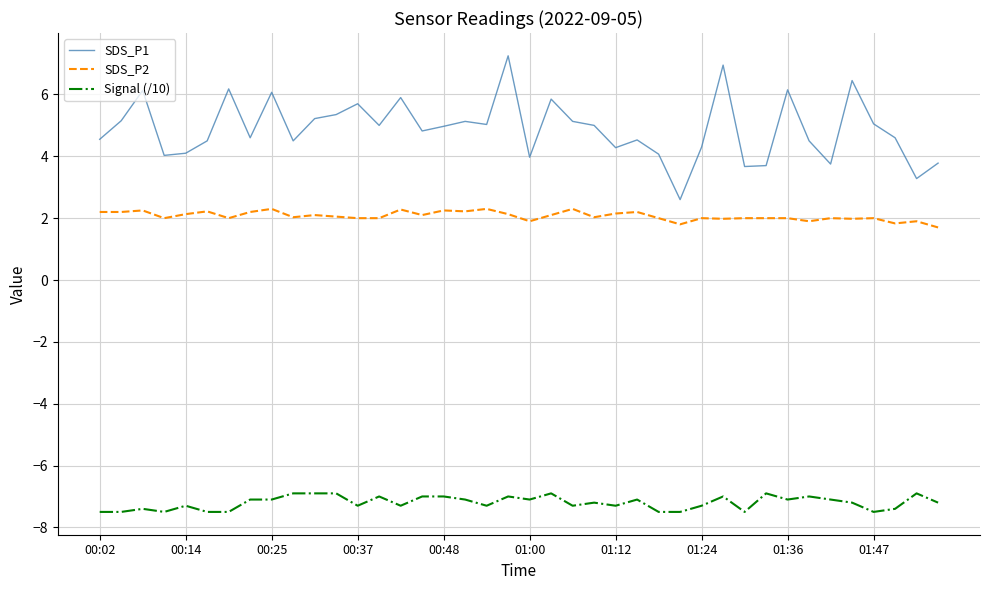

List the series in order of their peak value, lowest first.

Signal (/10), SDS_P2, SDS_P1